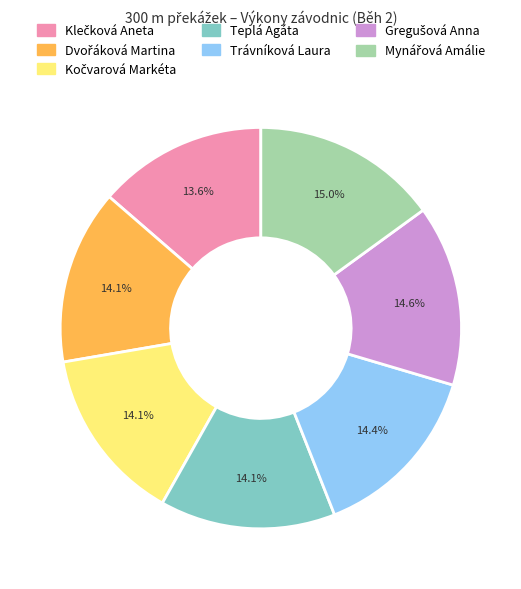

Count the number of slices in the pie.

7